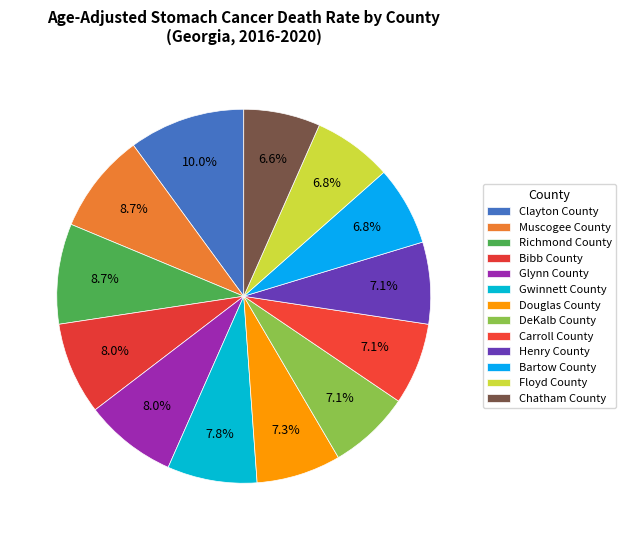

Does Carroll County represent more than half of the total?

No